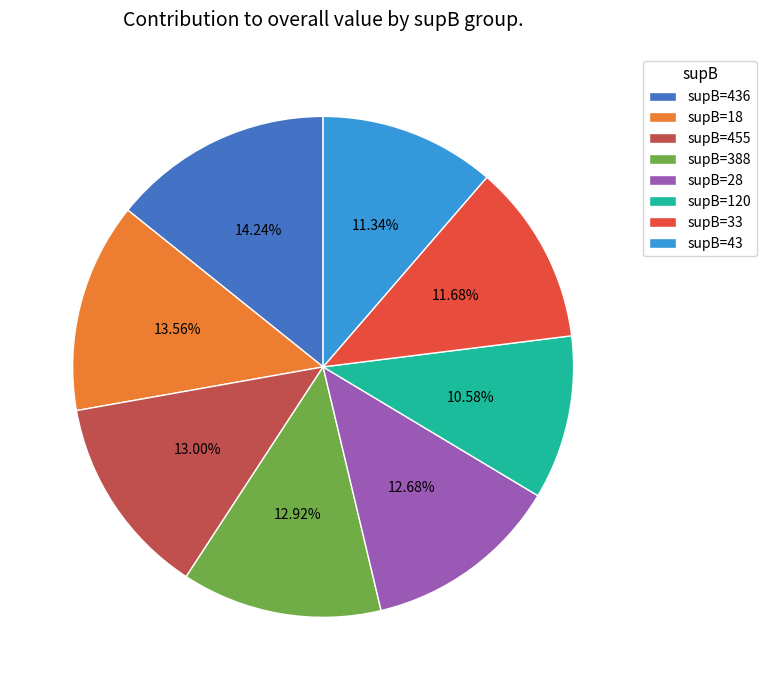

Is the sum of supB=436 and supB=388 greater than half?

No